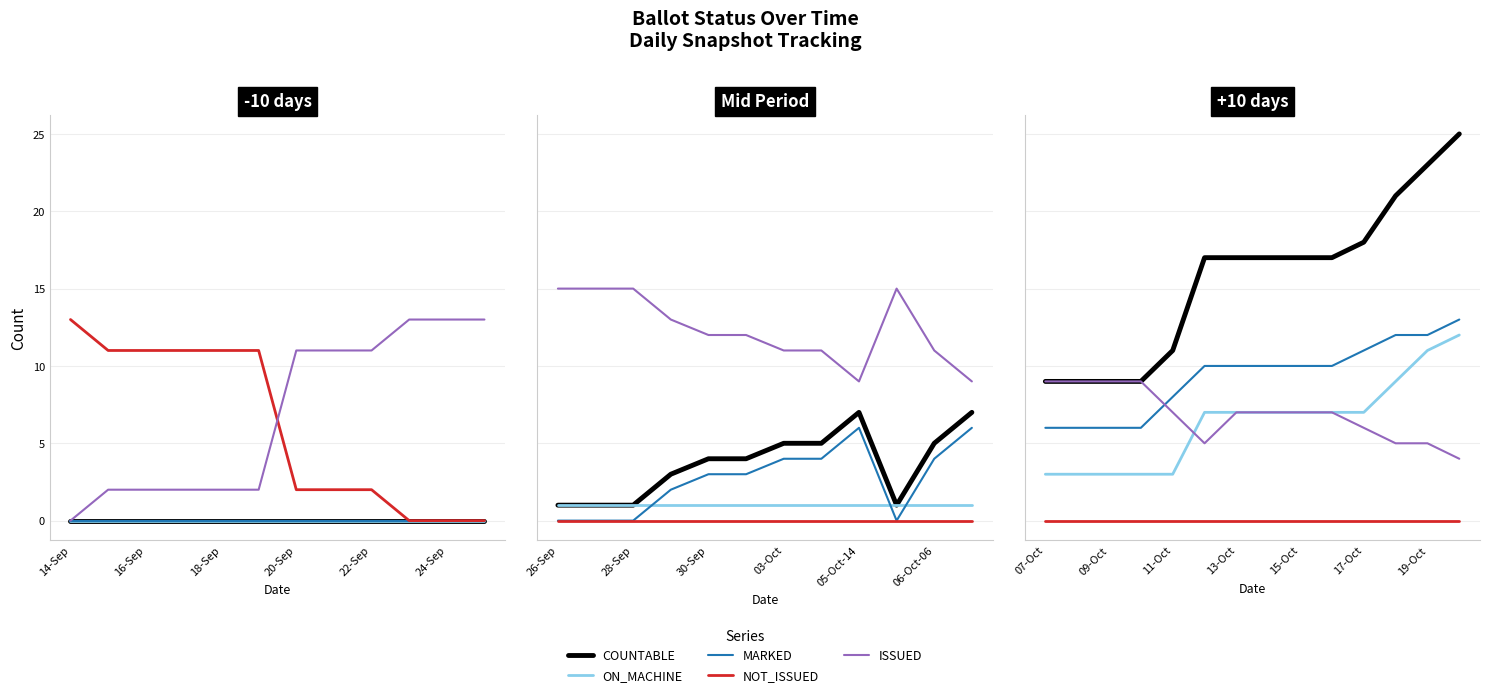

Which series has the widest spread of values?

COUNTABLE